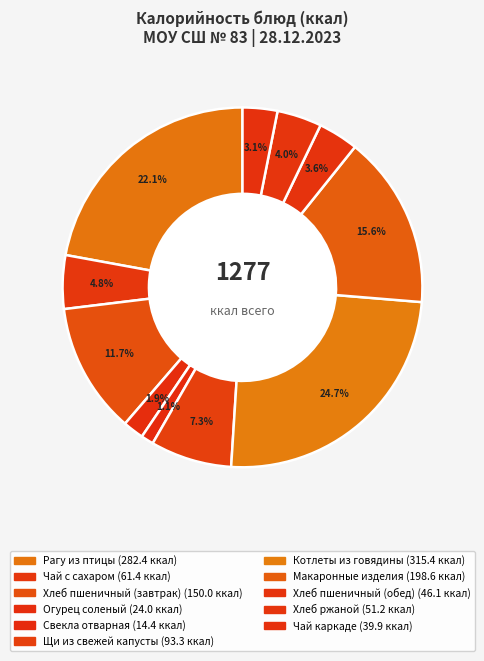

To the nearest percent, what is the average slice percentage?

9%